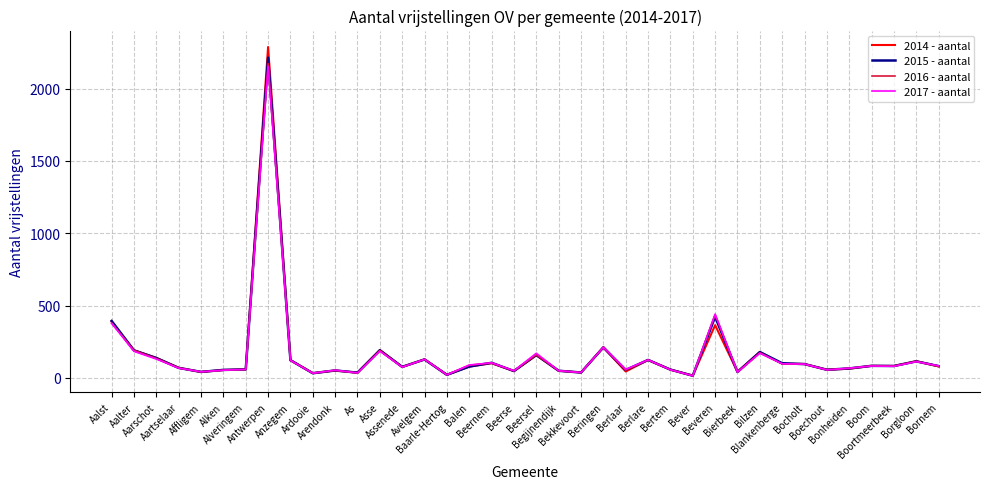

What is the maximum value for 2016 - aantal?

2173